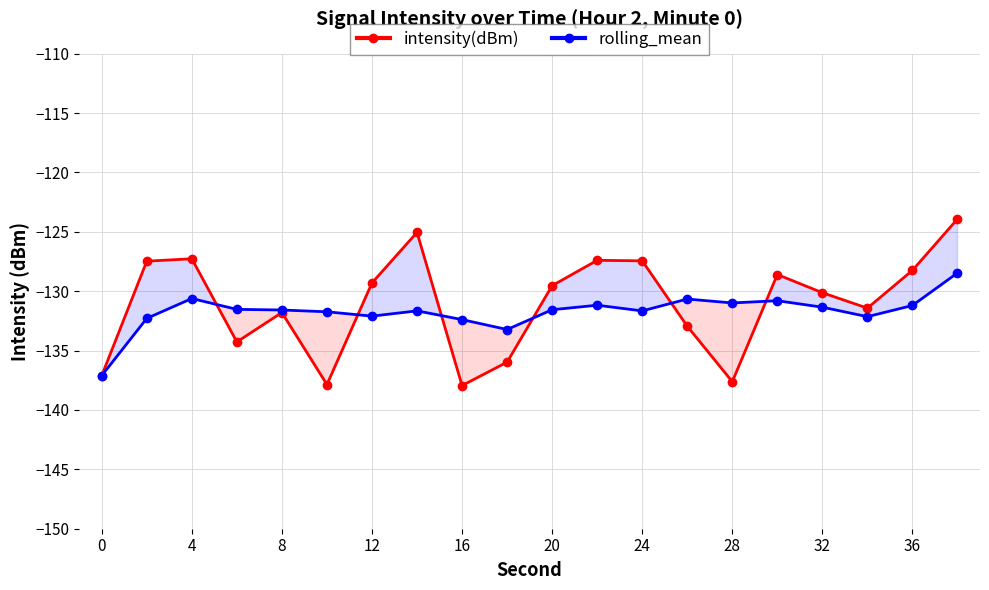

The rolling_mean series shows -131.3 at 32. True or false?

True